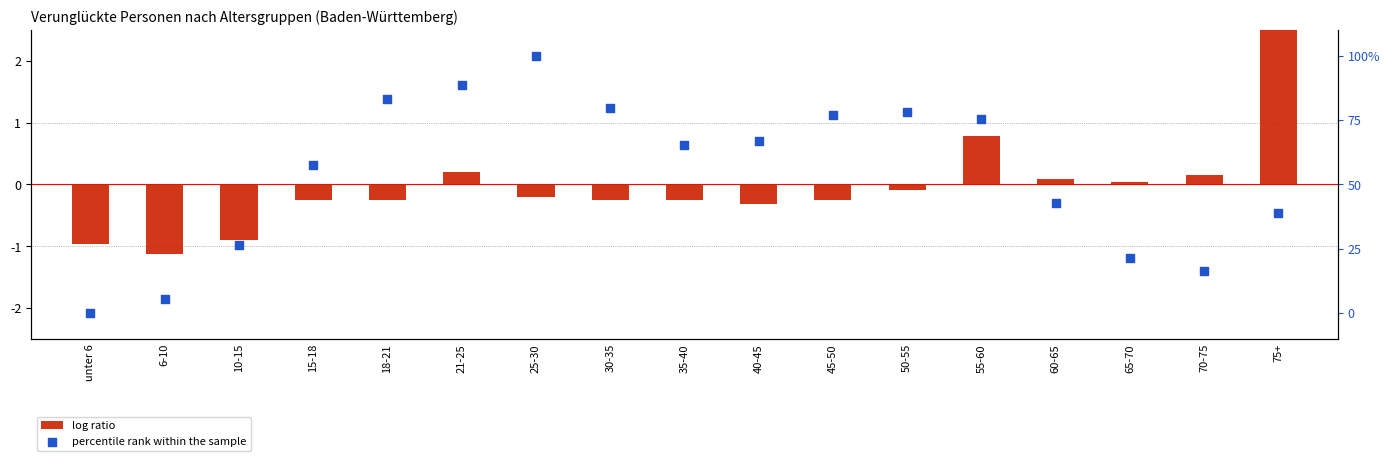

Which series has the largest total across all categories?

percentile rank within the sample